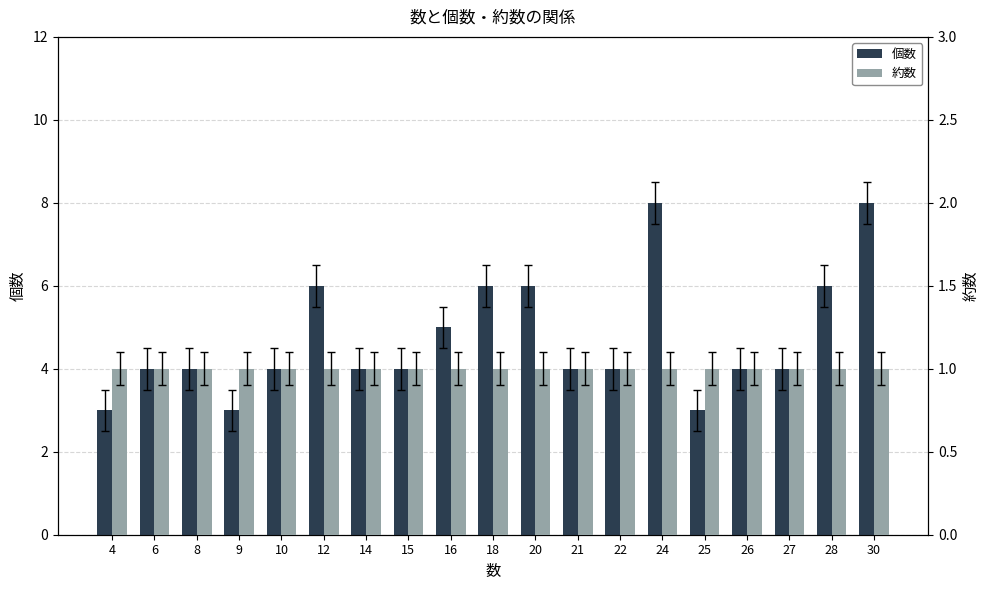

Rank the series at 12 from highest to lowest value.

個数, 約数